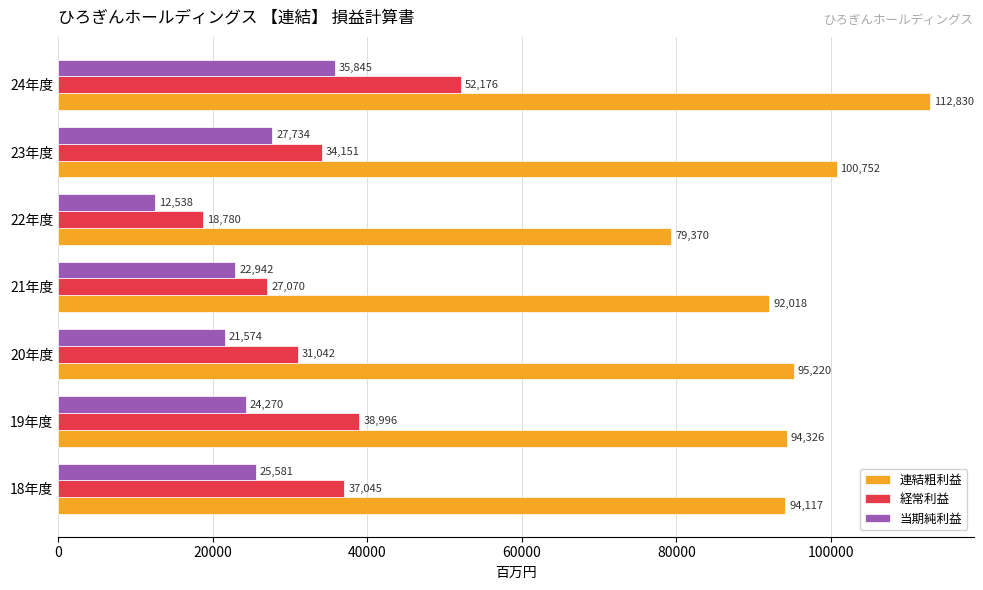

What is the average value of the 当期純利益 series?

24355